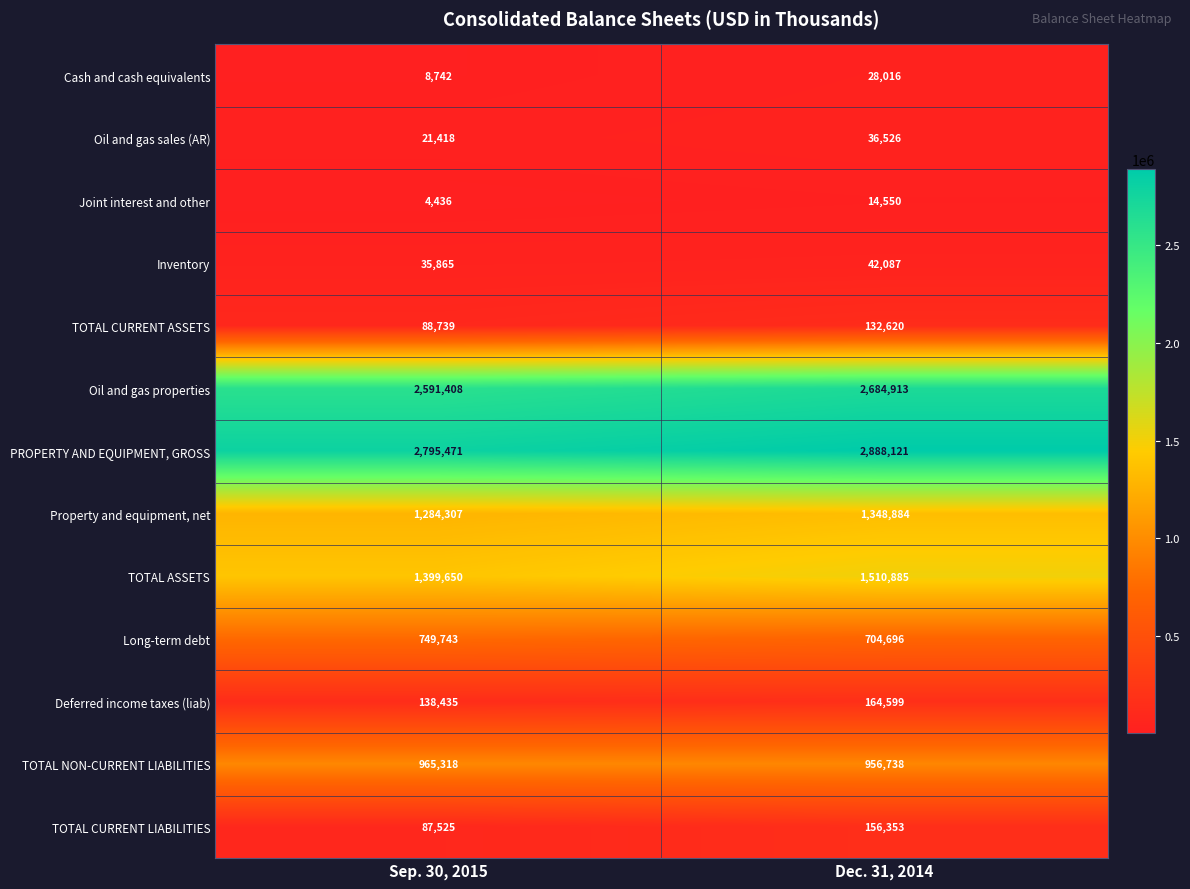

What is the spread (max minus min) of values at Sep. 30, 2015?

2791035